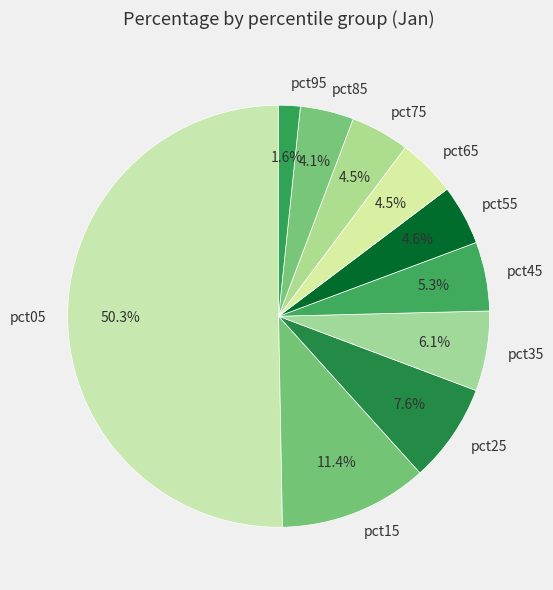

Which category has the biggest portion of the pie?

pct05